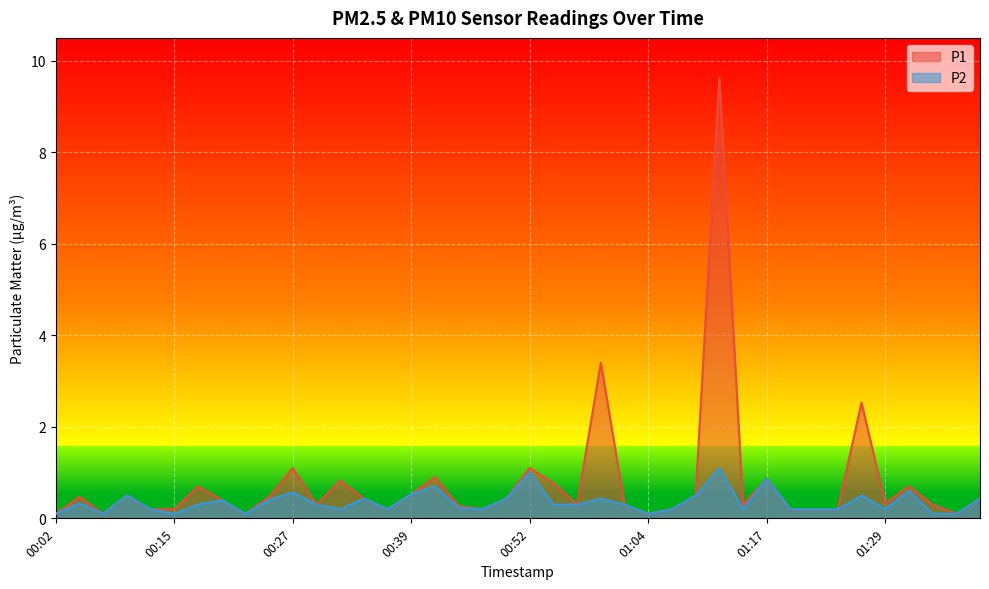

How many interior local peaks does the P1 series have?

12